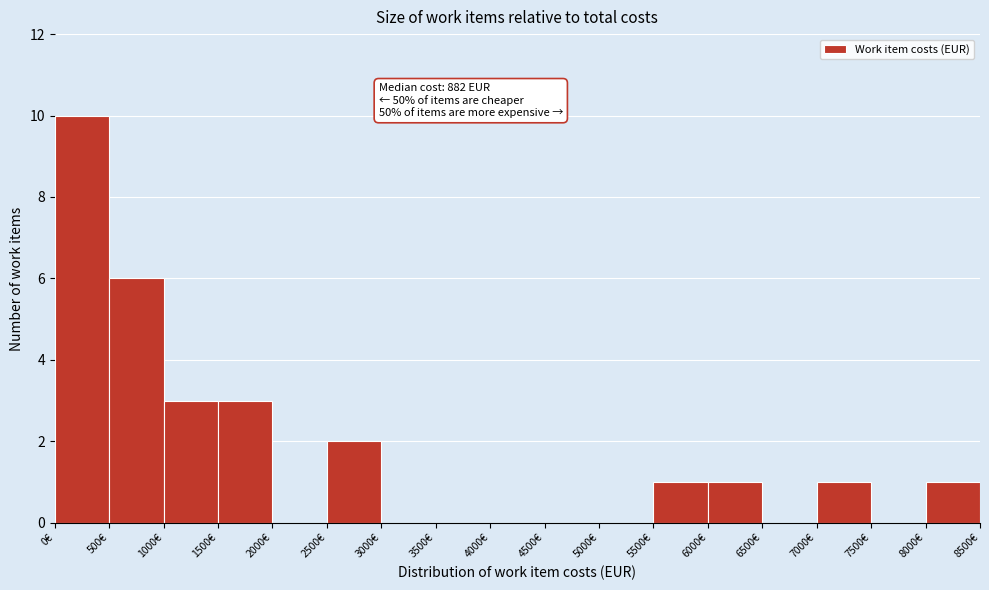

Over which range of the x-axis is the bar tallest?

0 to 500